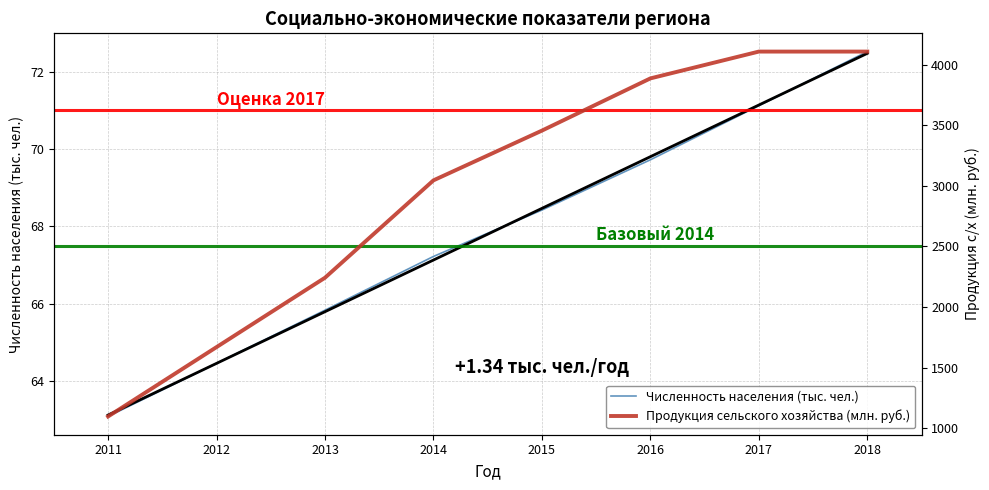

What is the maximum value for Продукция сельского хозяйства (млн. руб.)?

4107.0